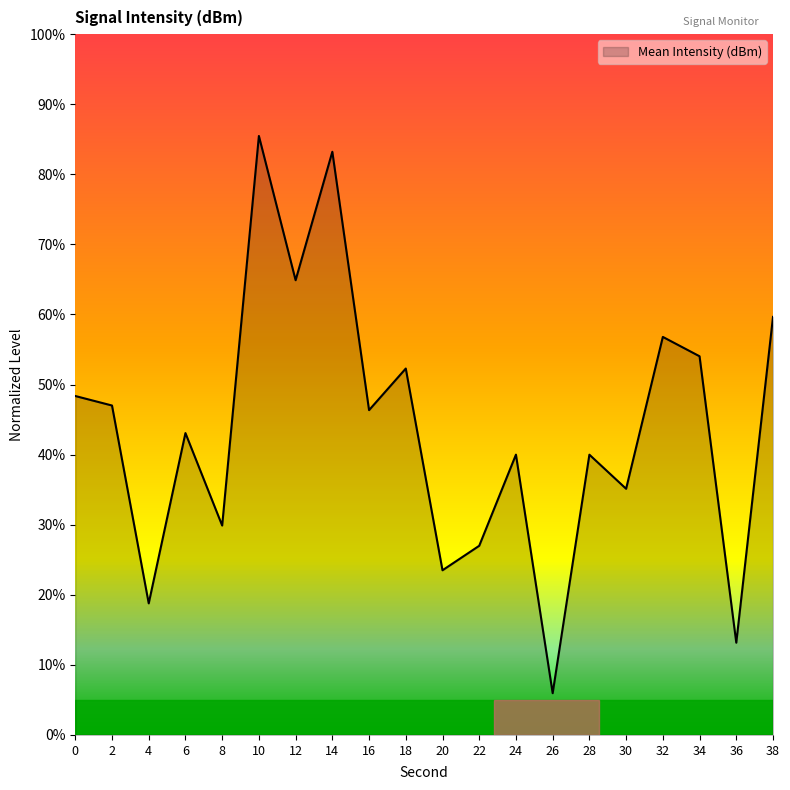

How many interior local valleys (lower than both neighbors) does the data have?

8